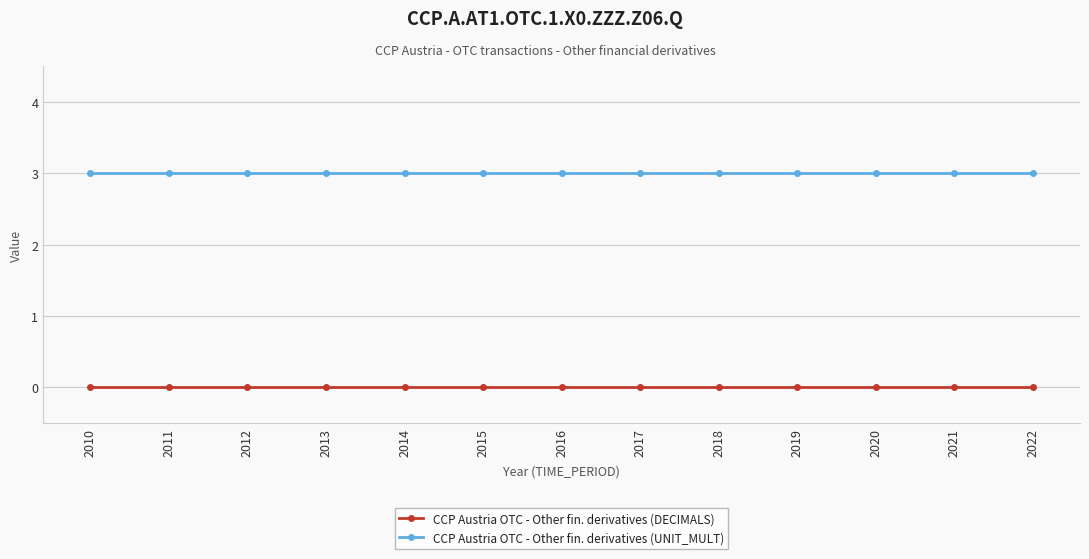

Rank the series by their maximum value, from highest to lowest.

CCP Austria OTC - Other fin. derivatives (UNIT_MULT), CCP Austria OTC - Other fin. derivatives (DECIMALS)